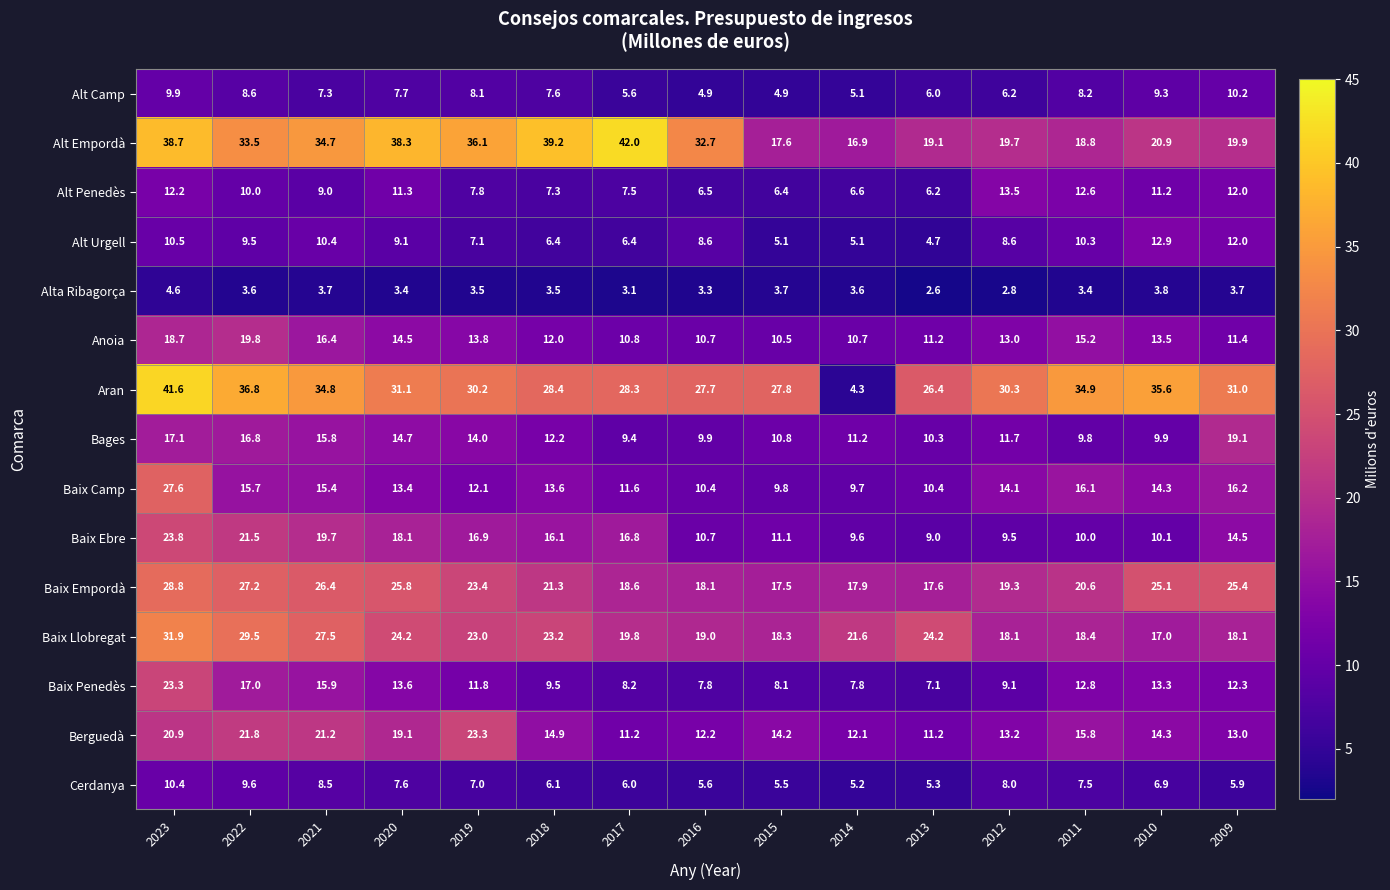

Which label corresponds to the smallest value in the chart?

2013